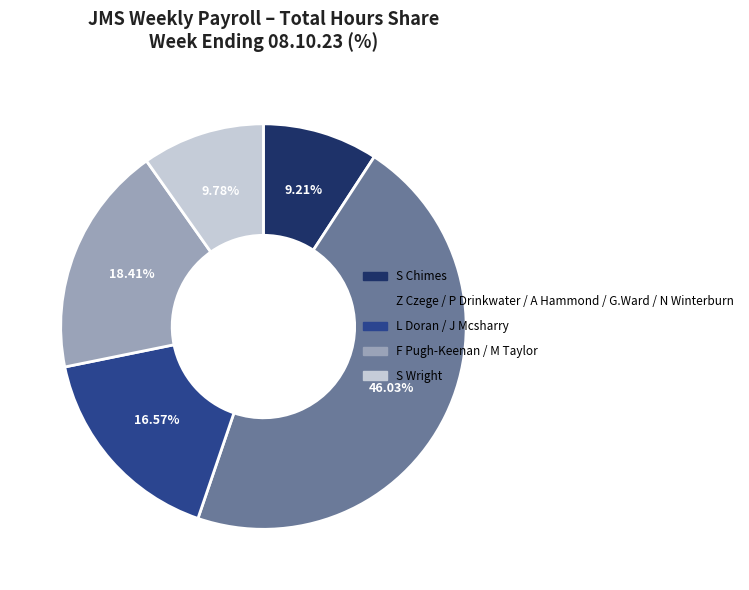

Approximately how many times larger is the value at S Wright compared to L Doran / J Mcsharry?

0.6